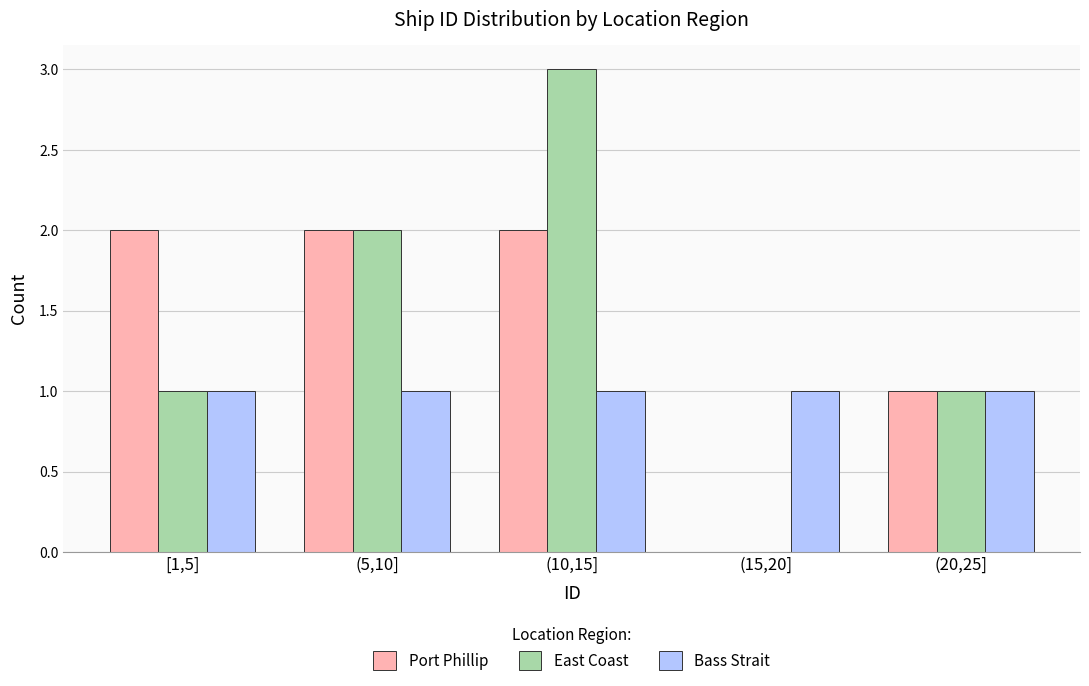

Reading left to right, extract all data points from this chart.

Port Phillip: [1,5]=2	(5,10]=2	(10,15]=2	(15,20]=0	(20,25]=1
East Coast: [1,5]=1	(5,10]=2	(10,15]=3	(15,20]=0	(20,25]=1
Bass Strait: [1,5]=1	(5,10]=1	(10,15]=1	(15,20]=1	(20,25]=1